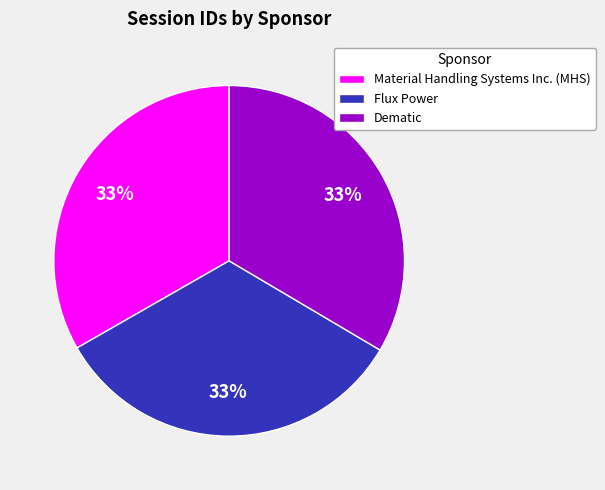

Approximately how many times larger is the value at Dematic compared to Material Handling Systems Inc. (MHS)?

1.0